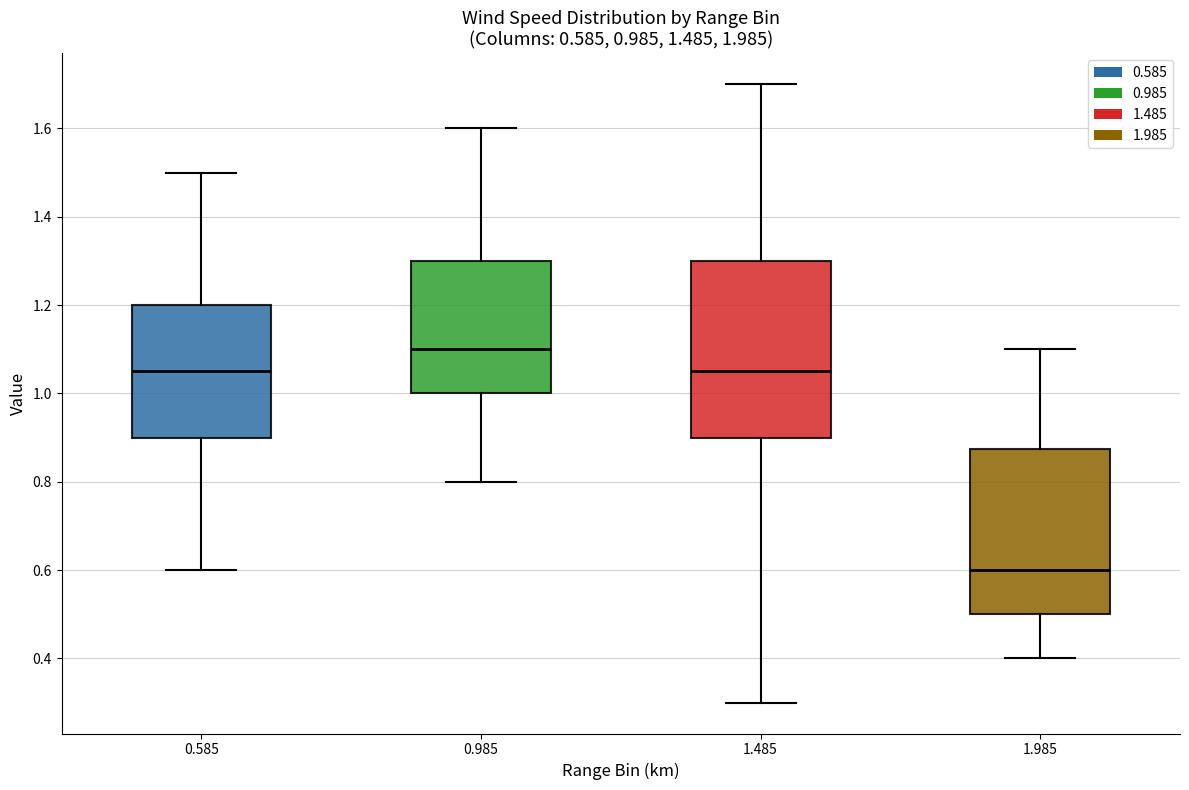

Which box's median line is the lowest?

1.985